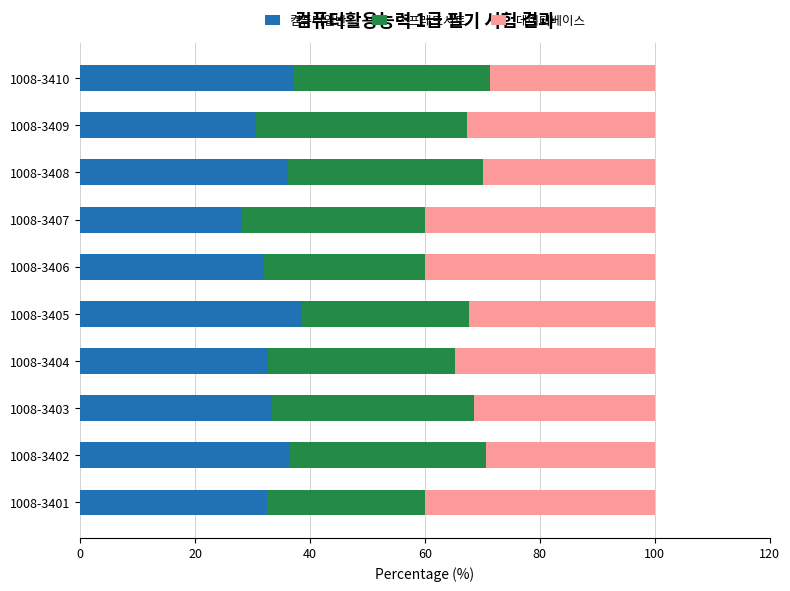

What is the maximum value for 컴퓨터일반?

38.7